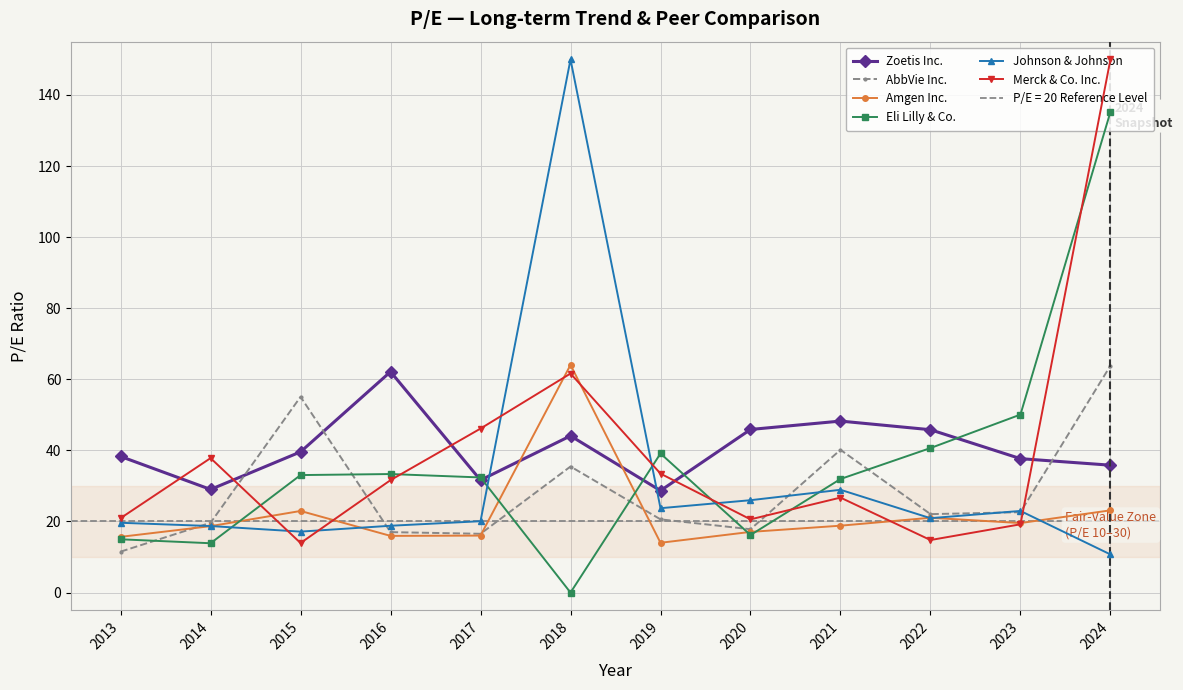

Reading left to right, list all the values displayed in this chart.

Zoetis Inc.: 2013=38.3	2014=29.0	2015=39.6	2016=62.1	2017=31.6	2018=44.1	2019=28.7	2020=45.9	2021=48.2	2022=45.8	2023=37.7	2024=35.8
AbbVie Inc.: 2013=11.5	2014=19.6	2015=55.1	2016=17.0	2017=16.5	2018=35.5	2019=20.6	2020=17.8	2021=40.2	2022=22.1	2023=22.6	2024=63.8
Amgen Inc.: 2013=15.7	2014=18.7	2015=23.0	2016=15.9	2017=16.0	2018=64.1	2019=14.0	2020=17.1	2021=18.8	2022=21.1	2023=19.6	2024=23.1
Eli Lilly & Co.: 2013=15.0	2014=13.9	2015=33.1	2016=33.4	2017=32.4	2018=0.0	2019=39.1	2020=16.2	2021=31.9	2022=40.7	2023=50.1	2024=135.2
Johnson & Johnson: 2013=19.6	2014=18.7	2015=17.1	2016=18.8	2017=20.1	2018=150.0	2019=23.7	2020=26.0	2021=28.9	2022=20.9	2023=23.0	2024=10.7
Merck & Co. Inc.: 2013=20.9	2014=37.8	2015=13.9	2016=31.6	2017=46.1	2018=61.6	2019=33.5	2020=20.6	2021=26.7	2022=14.8	2023=19.2	2024=150.0